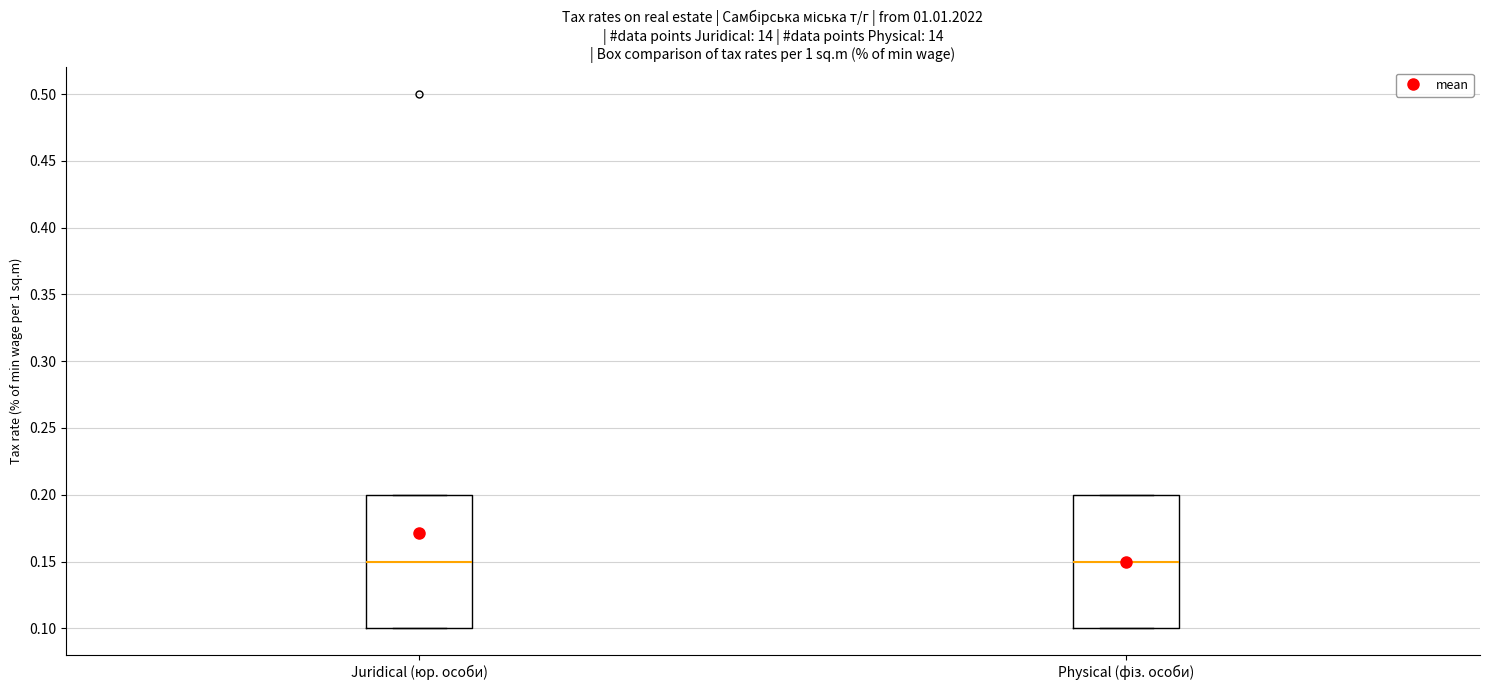

Reading left to right, read every box against the y-axis: the position of its median line, the range the box covers, and the ends of its whiskers. The values are not printed on the chart, so give them approximately, as read against the axis.

Juridical (юр. особи): median 0.15, box 0.10 to 0.20, whiskers 0.10 to 0.20
Physical (фіз. особи): median 0.15, box 0.10 to 0.20, whiskers 0.10 to 0.20